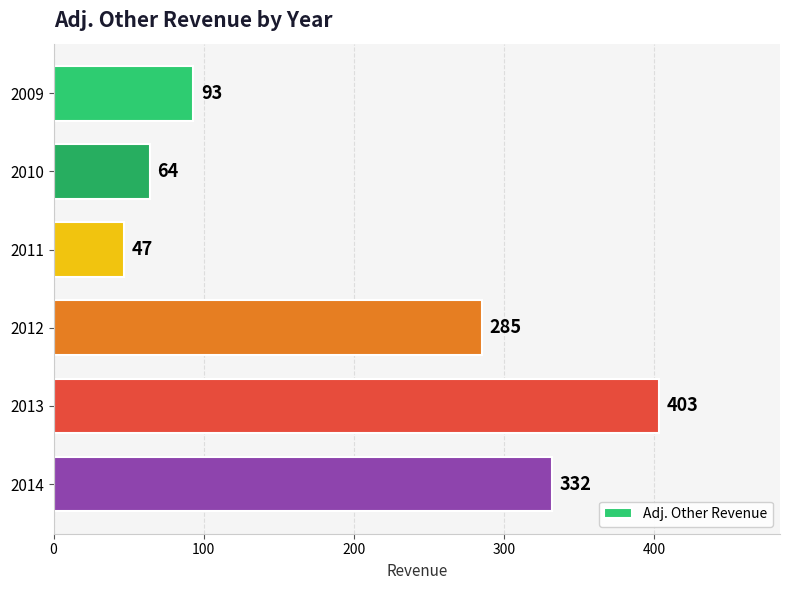

Which has a higher value, 2009 or 2014?

2014